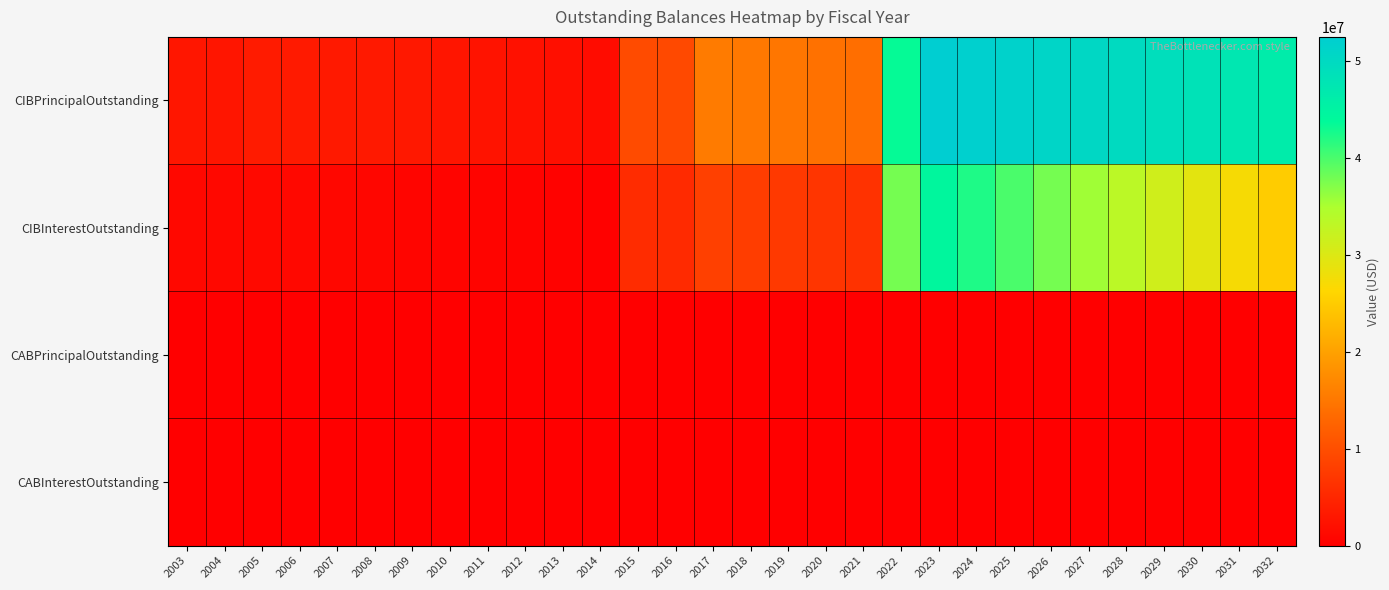

Reading left to right, transcribe all the data shown in this chart.

CIBPrincipalOutstanding: 2003=2953000.0	2004=2801000.0	2005=3545000.0	2006=3415000.0	2007=3270000.0	2008=3255000.0	2009=3085000.0	2010=2825000.0	2011=2550000.0	2012=2265000.0	2013=1965000.0	2014=1655000.0	2015=9540000.0	2016=9255000.0	2017=15480000.0	2018=15110000.0	2019=14765000.0	2020=14330000.0	2021=13885000.0	2022=43400000.0	2023=52465000.0	2024=51975000.0	2025=51475000.0	2026=50960000.0	2027=50425000.0	2028=49870000.0	2029=49090000.0	2030=48280000.0	2031=47440000.0	2032=46370000.0
CIBInterestOutstanding: 2003=1199080.0	2004=1066040.0	2005=1255588.6	2006=1112717.5	2007=980727.5	2008=854977.5	2009=732815.0	2010=618835.0	2011=514825.0	2012=421365.0	2013=339042.5	2014=268437.5	2015=5732951.3	2016=5414918.3	2017=8296887.3	2018=7800473.1	2019=7311359.0	2020=6832819.8	2021=6366518.8	2022=37775037.1	2023=44336435.8	2024=42120042.1	2025=39917840.8	2026=37731959.5	2027=35563478.3	2028=33413147.0	2029=31286840.8	2030=29190684.5	2031=27126222.0	2032=25099959.5
CABPrincipalOutstanding: 2003=0.0	2004=0.0	2005=24990.0	2006=24990.0	2007=24990.0	2008=0.0	2009=0.0	2010=0.0	2011=0.0	2012=0.0	2013=0.0	2014=0.0	2015=0.0	2016=0.0	2017=0.0	2018=0.0	2019=0.0	2020=0.0	2021=0.0	2022=0.0	2023=0.0	2024=0.0	2025=0.0	2026=0.0	2027=0.0	2028=0.0	2029=0.0	2030=0.0	2031=0.0	2032=0.0
CABInterestOutstanding: 2003=0.0	2004=0.0	2005=115010.0	2006=115010.0	2007=115010.0	2008=0.0	2009=0.0	2010=0.0	2011=0.0	2012=0.0	2013=0.0	2014=0.0	2015=0.0	2016=0.0	2017=0.0	2018=0.0	2019=0.0	2020=0.0	2021=0.0	2022=0.0	2023=0.0	2024=0.0	2025=0.0	2026=0.0	2027=0.0	2028=0.0	2029=0.0	2030=0.0	2031=0.0	2032=0.0